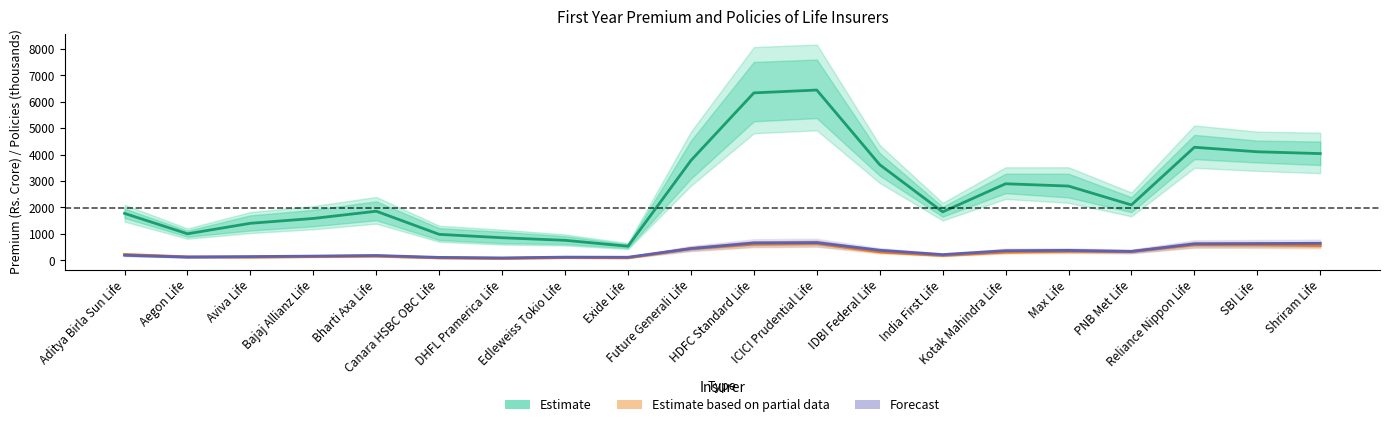

Where is Estimate based on partial data (Policies 2017, thousands) nearest to the value 351?

Max Life